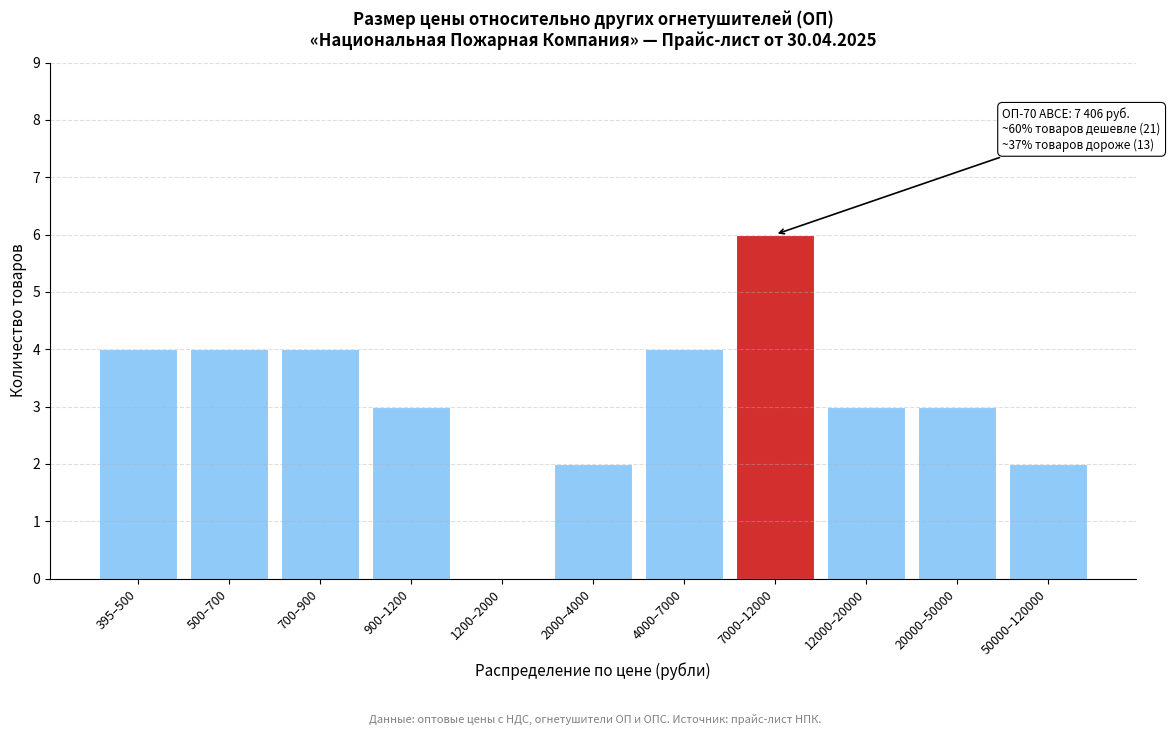

Reading left to right, what are all the values shown in this chart?

395–500=4	500–700=4	700–900=4	900–1200=3	1200–2000=0	2000–4000=2	4000–7000=4	7000–12000=6	12000–20000=3	20000–50000=3	50000–120000=2